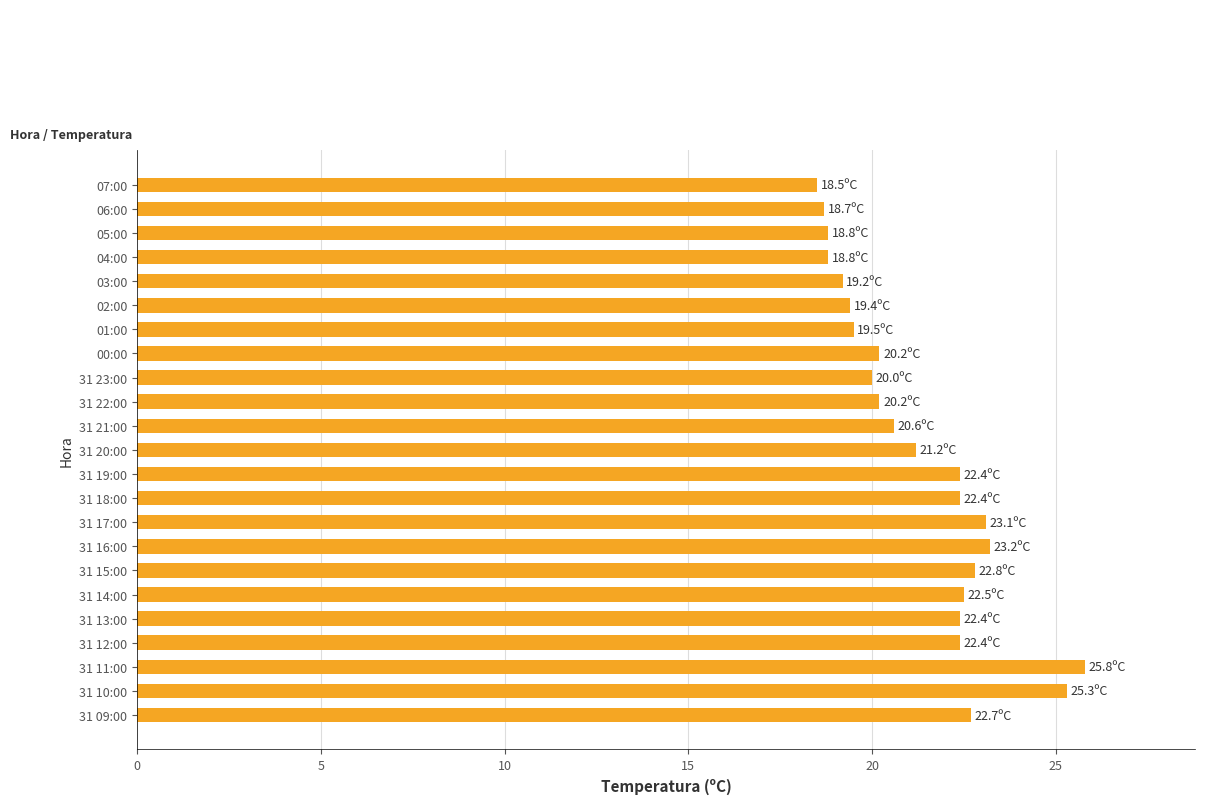

What is the maximum value shown in the chart?

25.8